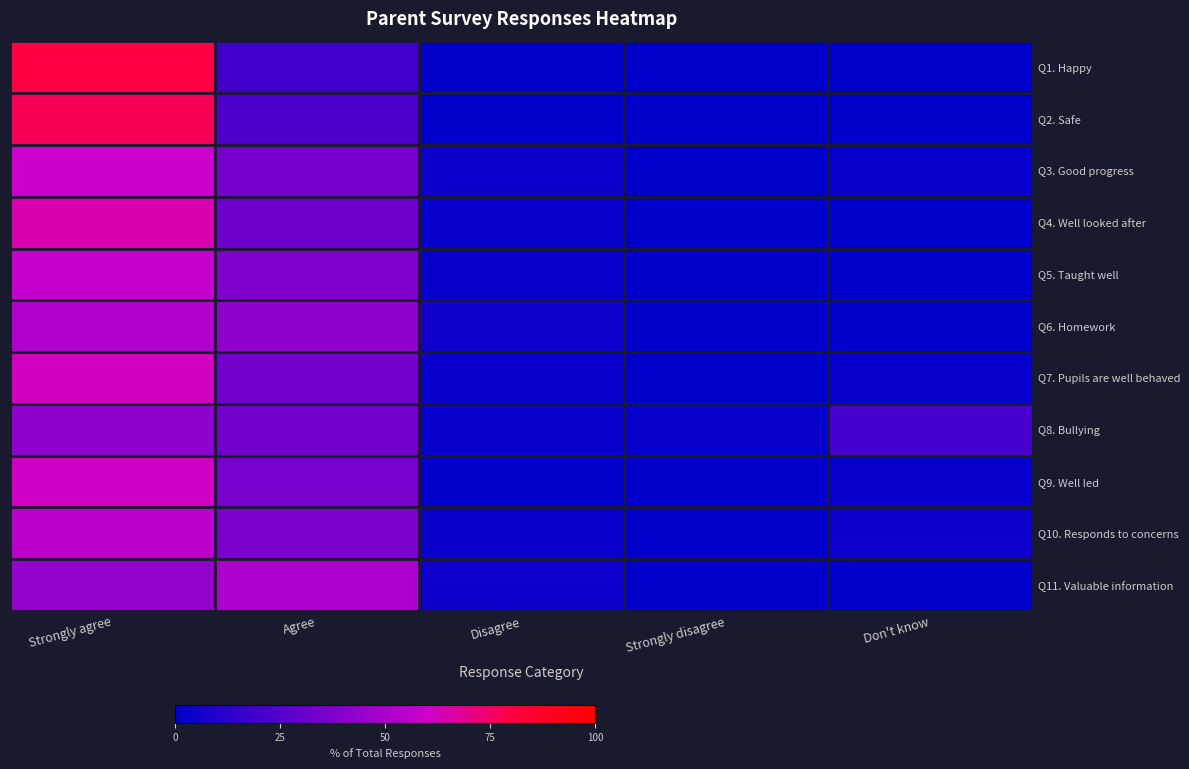

Reading left to right, transcribe all the data shown in this chart.

Q1. Happy: Strongly agree=80.0	Agree=19.1	Disagree=0.9	Strongly disagree=0.0	Don't know=0.0
Q2. Safe: Strongly agree=77.3	Agree=22.7	Disagree=0.0	Strongly disagree=0.0	Don't know=0.0
Q3. Good progress: Strongly agree=60.0	Agree=34.5	Disagree=3.6	Strongly disagree=0.0	Don't know=1.8
Q4. Well looked after: Strongly agree=64.5	Agree=32.7	Disagree=1.8	Strongly disagree=0.0	Don't know=0.9
Q5. Taught well: Strongly agree=58.2	Agree=38.2	Disagree=1.8	Strongly disagree=0.9	Don't know=0.9
Q6. Homework: Strongly agree=51.8	Agree=41.8	Disagree=5.5	Strongly disagree=0.9	Don't know=0.0
Q7. Pupils are well behaved: Strongly agree=61.8	Agree=33.6	Disagree=2.7	Strongly disagree=0.0	Don't know=1.8
Q8. Bullying: Strongly agree=41.8	Agree=33.6	Disagree=2.7	Strongly disagree=1.8	Don't know=20.0
Q9. Well led: Strongly agree=60.9	Agree=35.5	Disagree=0.9	Strongly disagree=0.9	Don't know=1.8
Q10. Responds to concerns: Strongly agree=55.5	Agree=36.4	Disagree=2.7	Strongly disagree=0.9	Don't know=4.5
Q11. Valuable information: Strongly agree=43.6	Agree=50.9	Disagree=4.5	Strongly disagree=0.9	Don't know=0.0